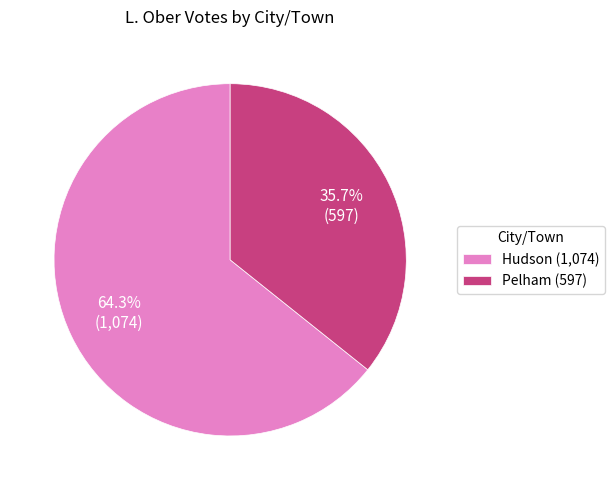

Which slice is the largest?

Hudson